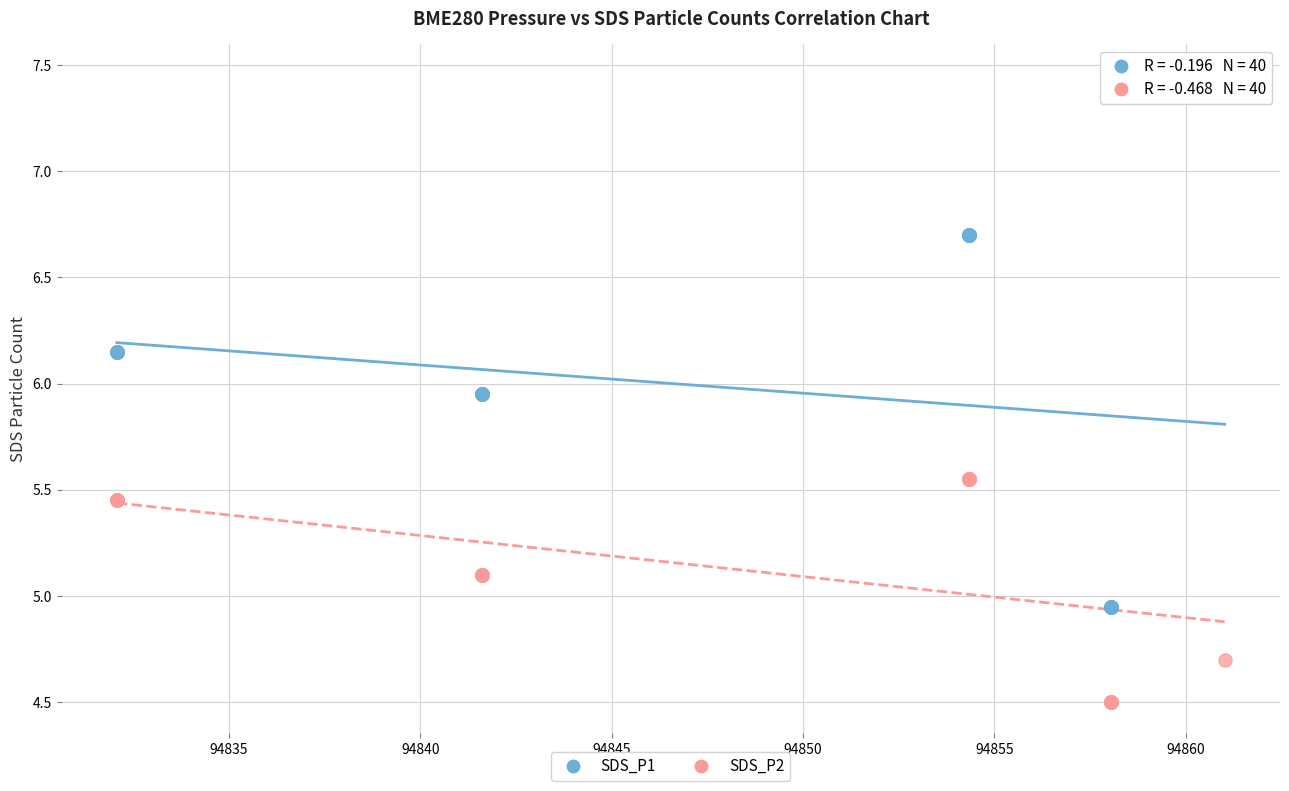

Which series has the widest spread of Y values?

SDS_P1